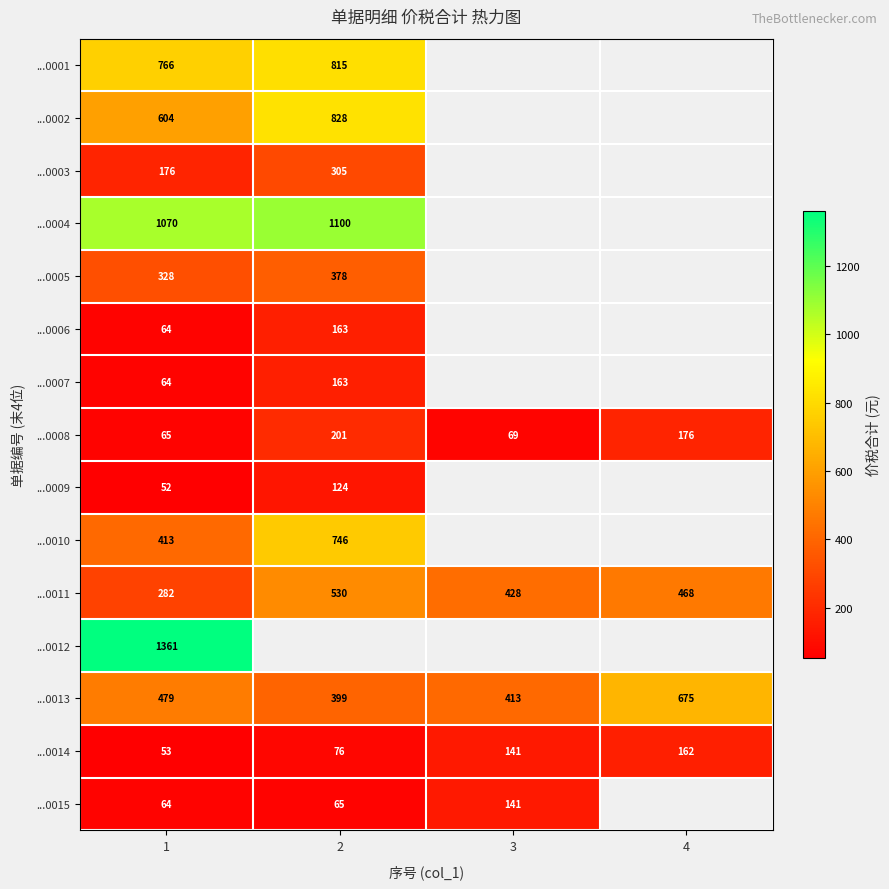

How many categories are shown in the chart?

4